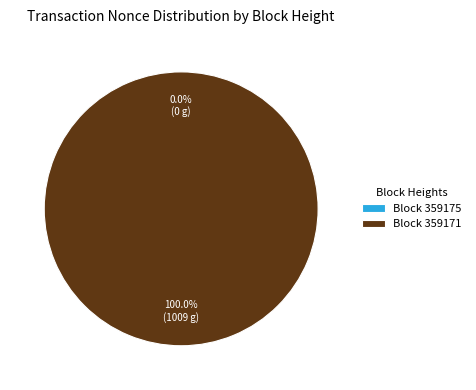

Combined, do 359175 and 359171 account for over 50%?

Yes